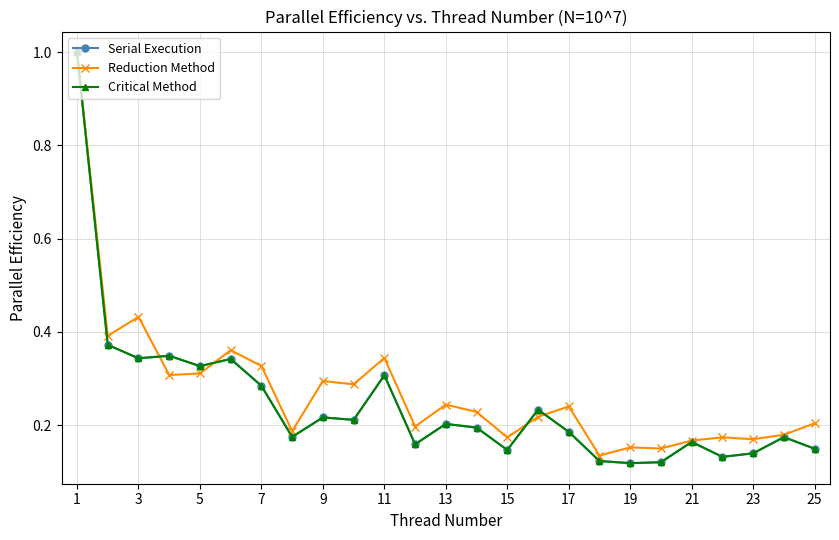

At how many categories does at least one series exceed 0?

25